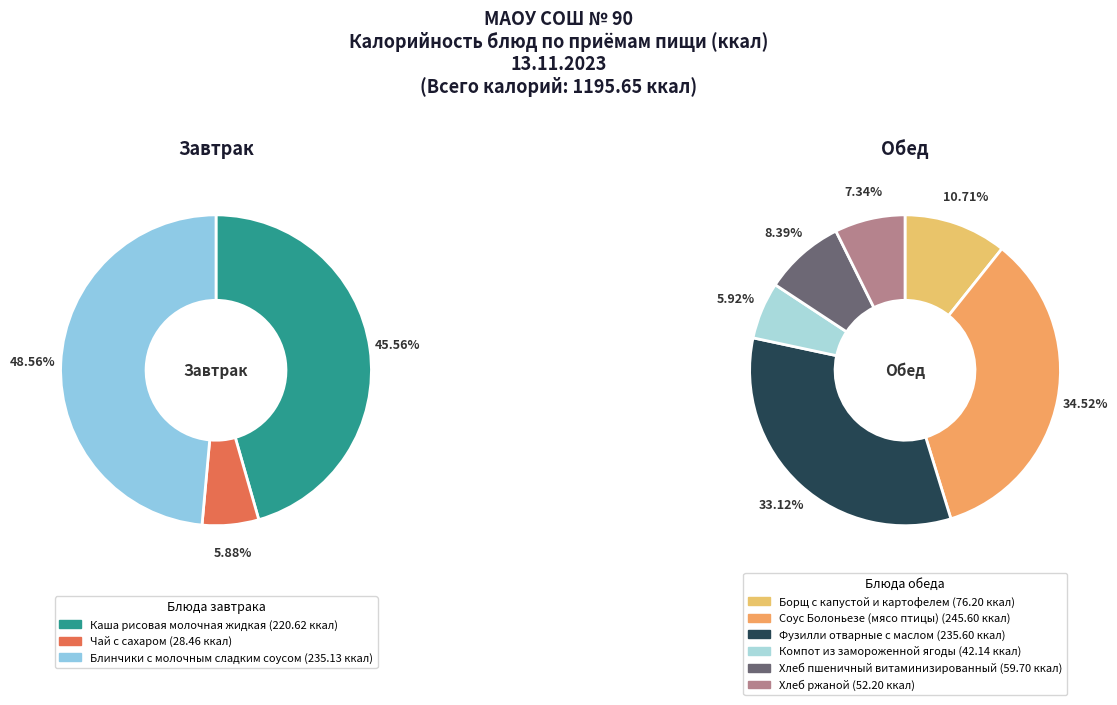

Which has a higher value, Борщ с капустой и картофелем or Чай с сахаром?

Борщ с капустой и картофелем